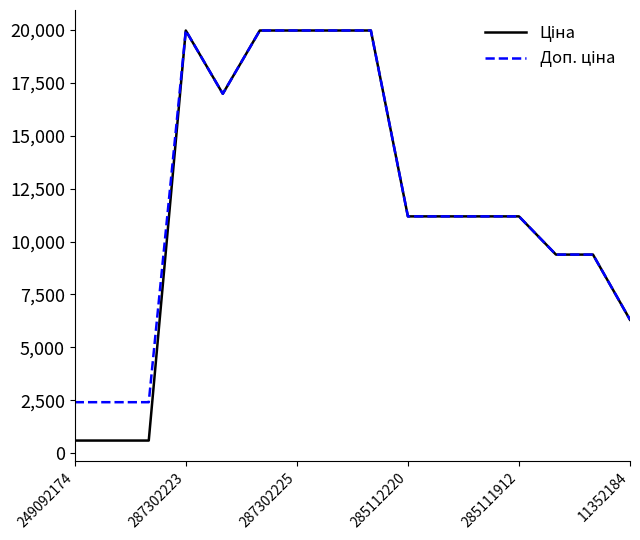

What is the smallest value displayed?

603.7